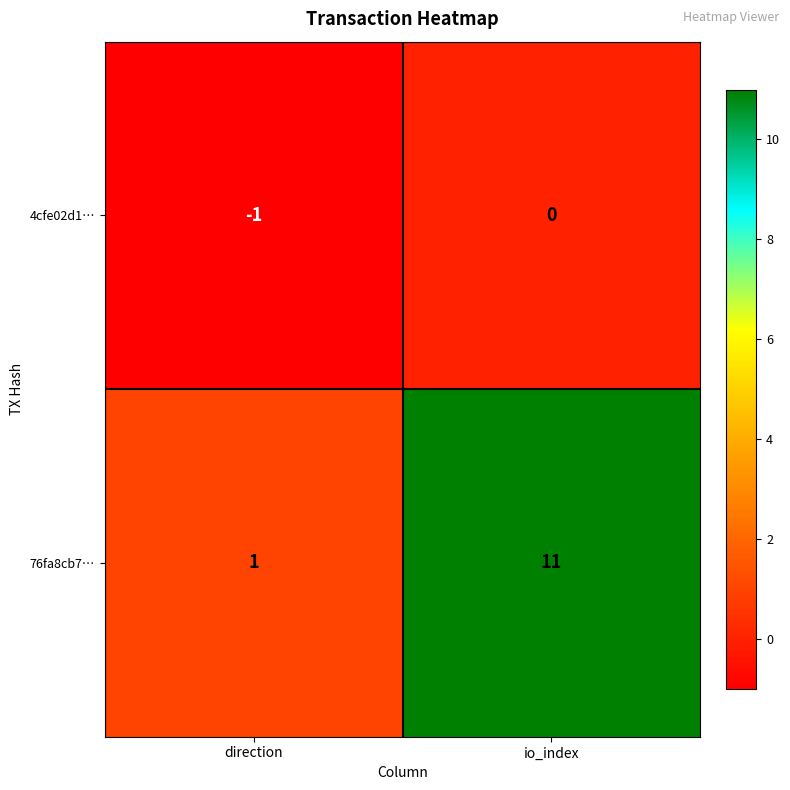

Which series has the largest total across all categories?

76fa8cb7…